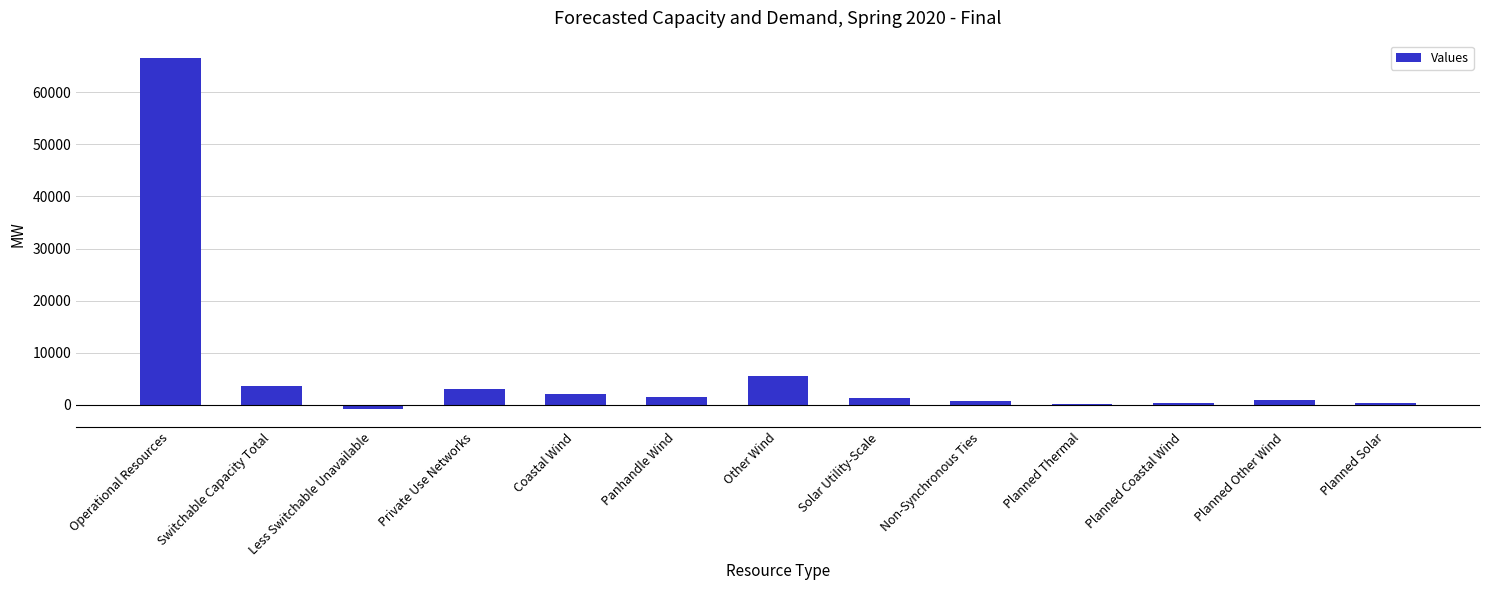

Where is the data nearest to the value 32828?

Other Wind